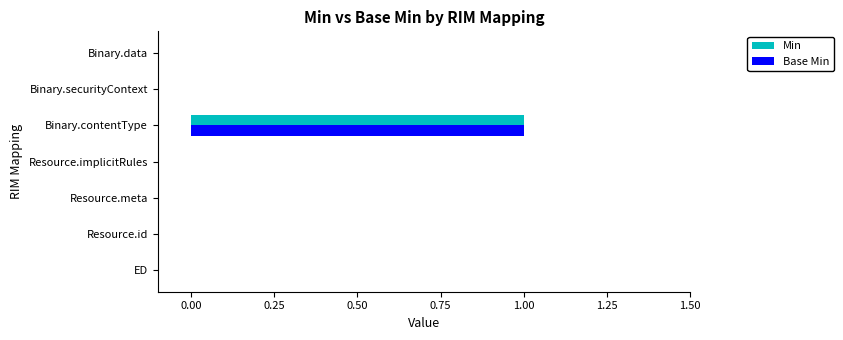

Which category has the highest value across all series?

Binary.contentType